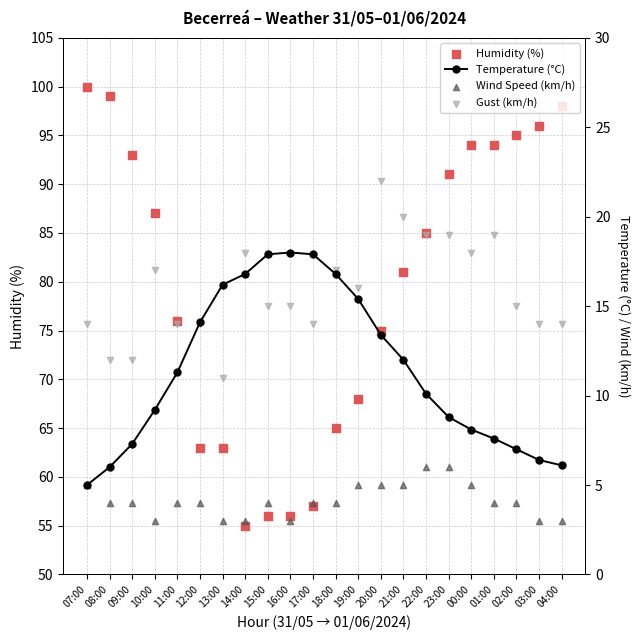

At which category is the sum across all series the highest?

00:00